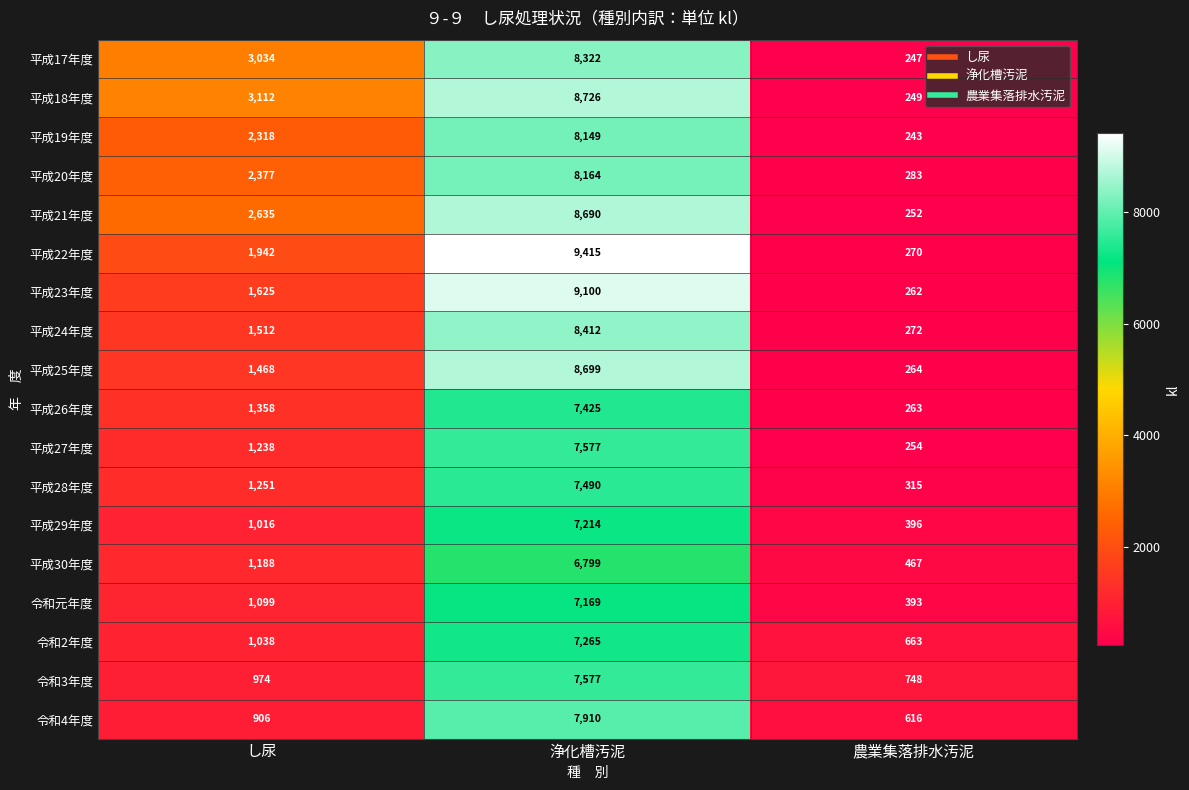

The value of 平成17年度 at 浄化槽汚泥 is 8322. True or false?

True